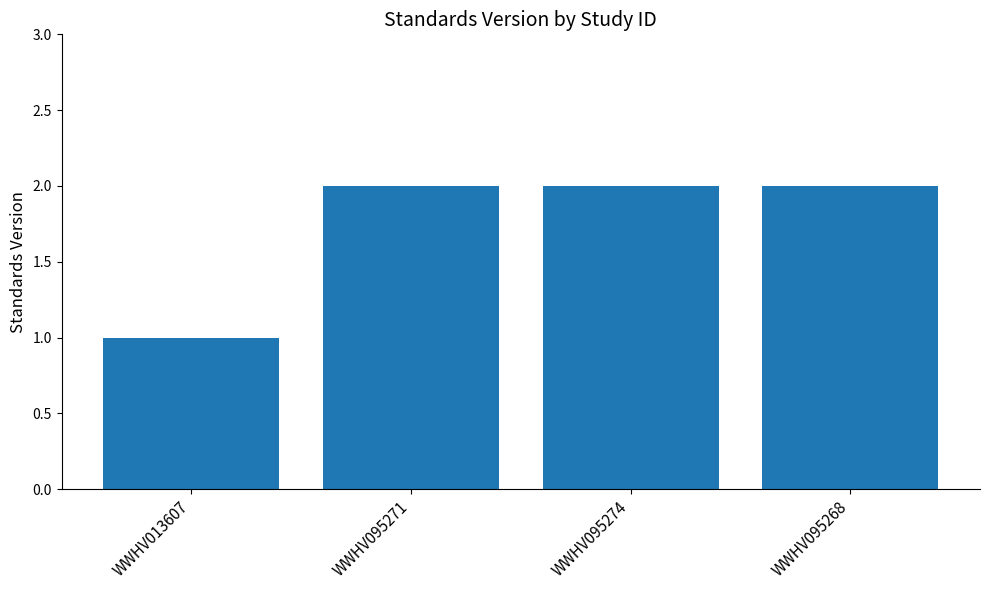

What position from the left is WWHV095268?

4